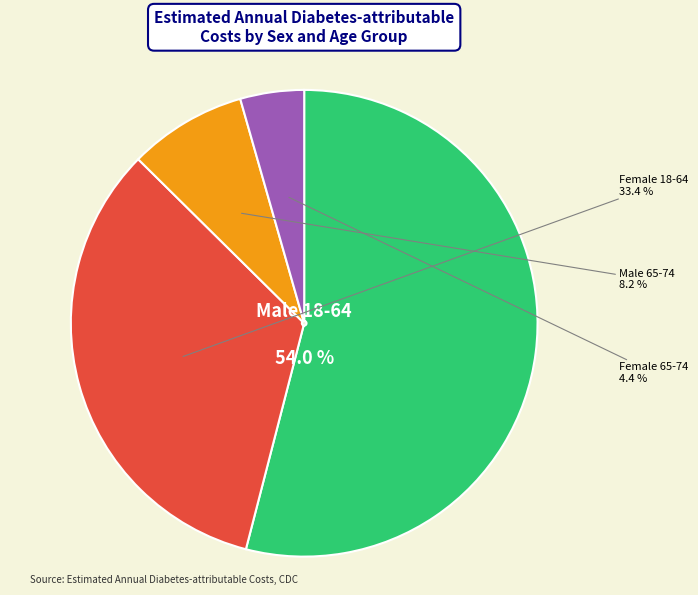

To the nearest percent, what is the combined percentage of Female 18-64 and Male 18-64?

87%